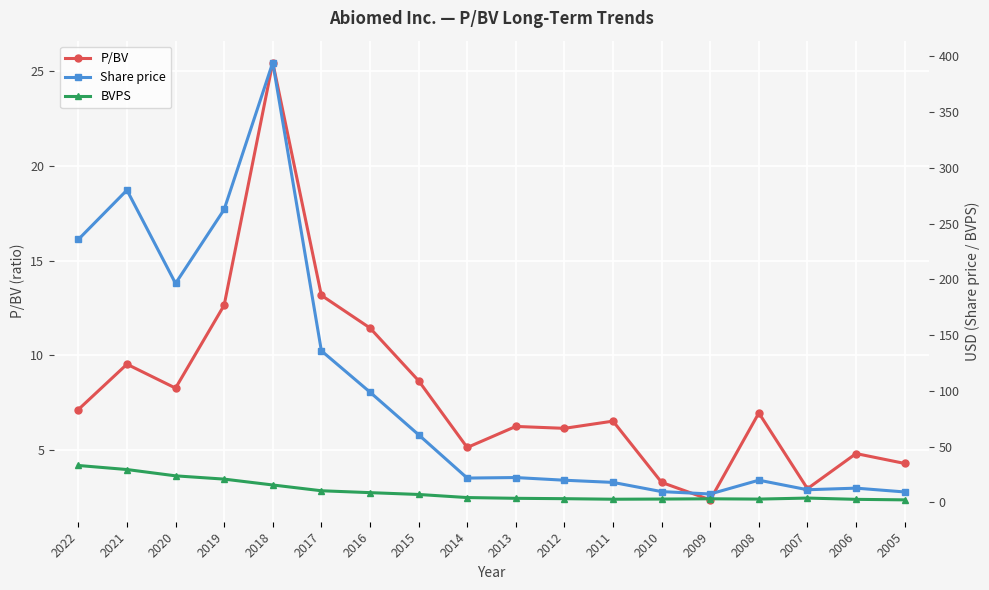

What is the sum of the BVPS values at 2015 and 2017?

17.3